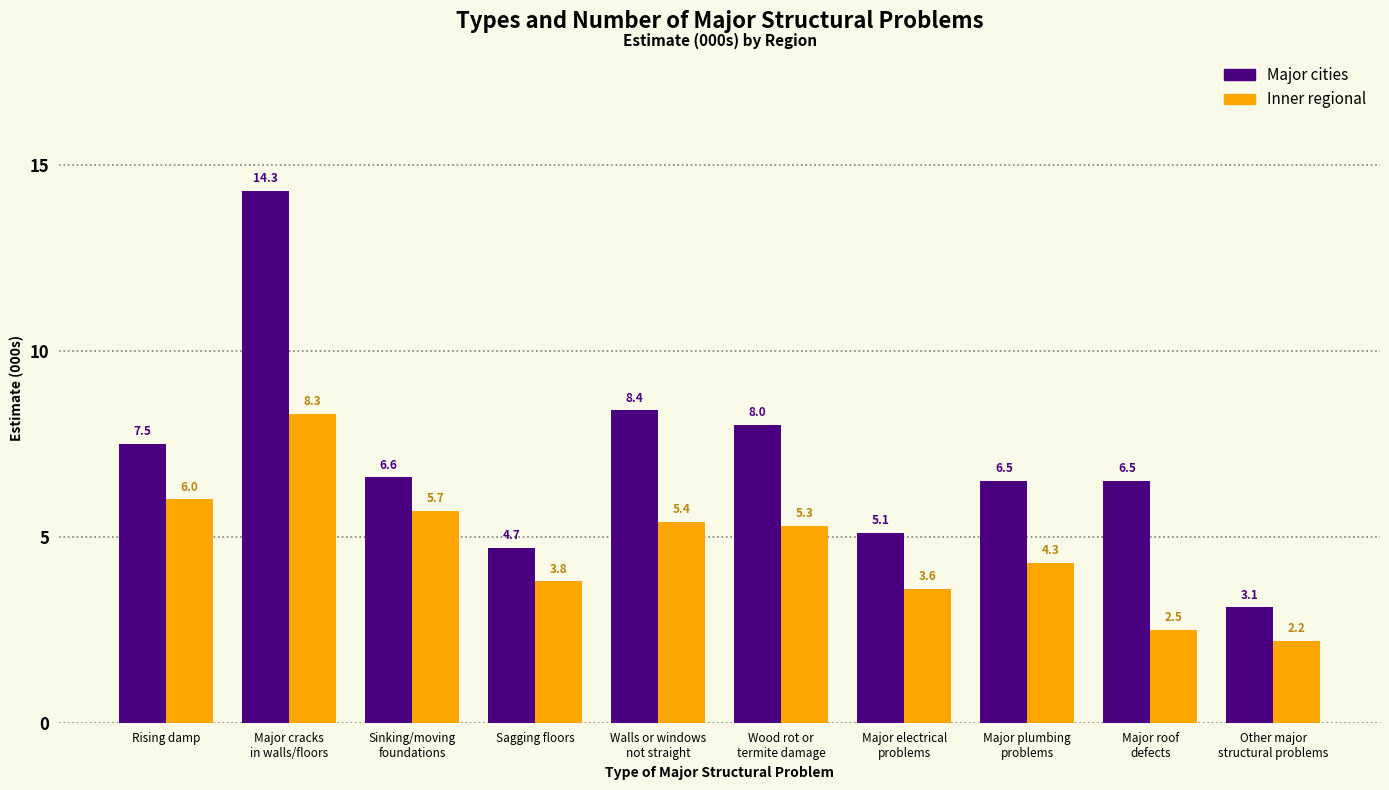

Reading left to right, extract all data points from this chart.

Major cities: 7.5	14.3	6.6	4.7	8.4	8.0	5.1	6.5	6.5	3.1
Inner regional: 6.0	8.3	5.7	3.8	5.4	5.3	3.6	4.3	2.5	2.2